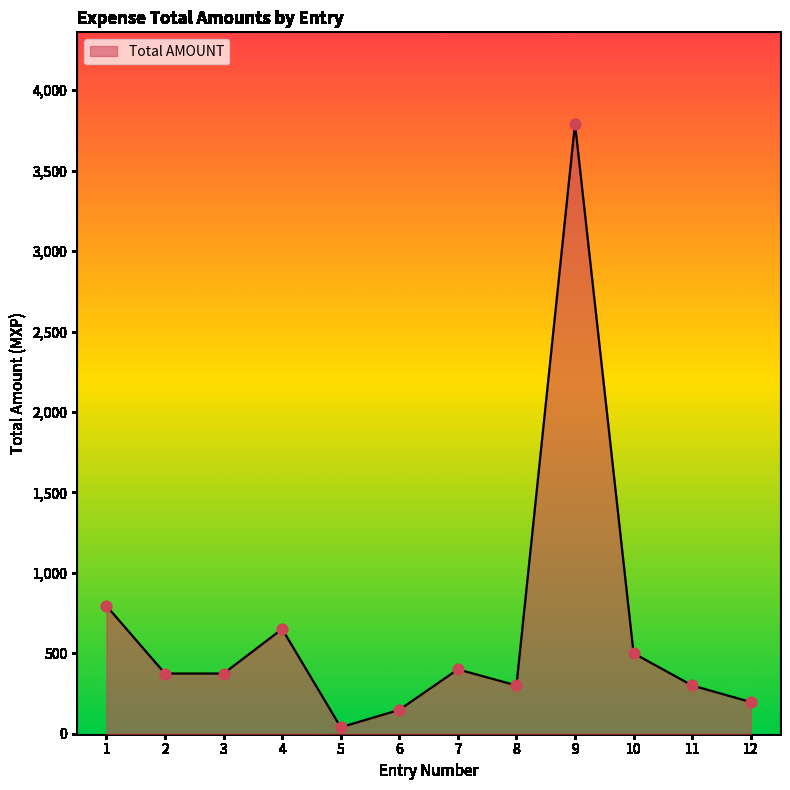

Approximately how many times larger is the value at 2 compared to 6?

2.5